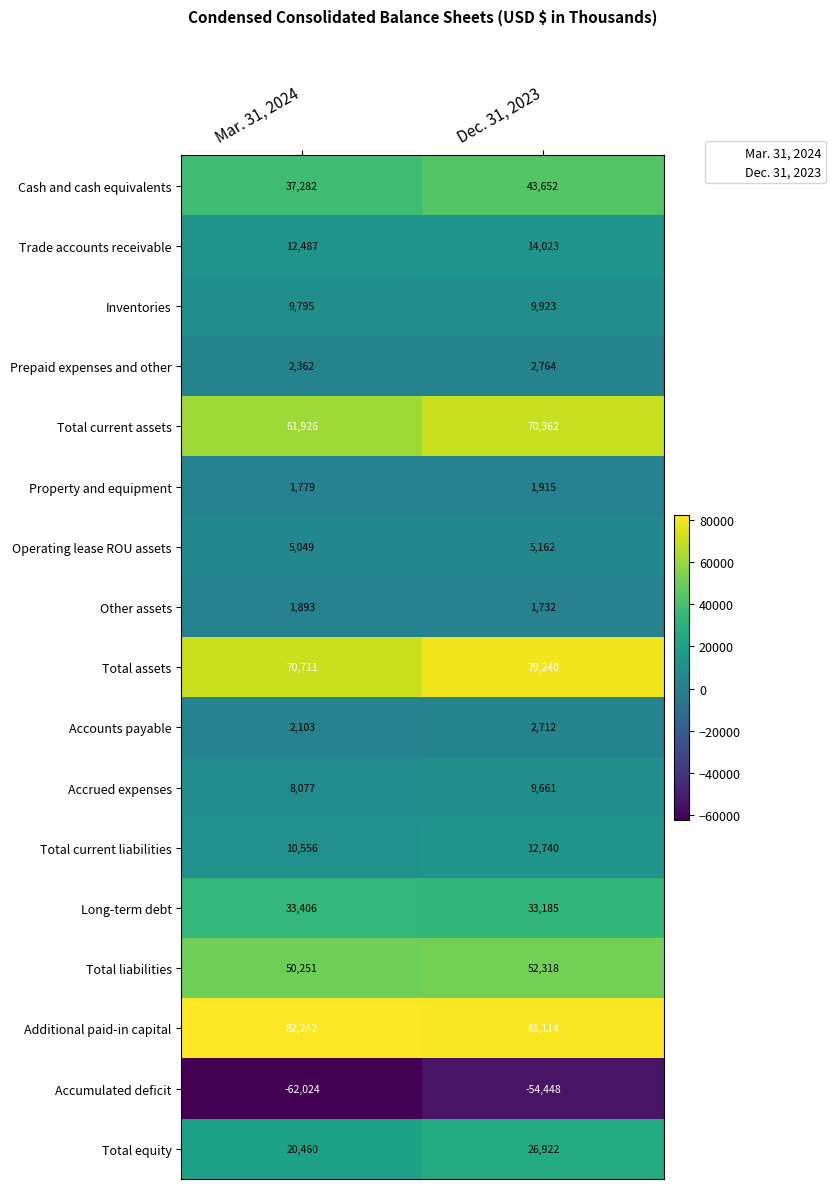

Where is Total current assets nearest to the value 66144?

Mar. 31, 2024